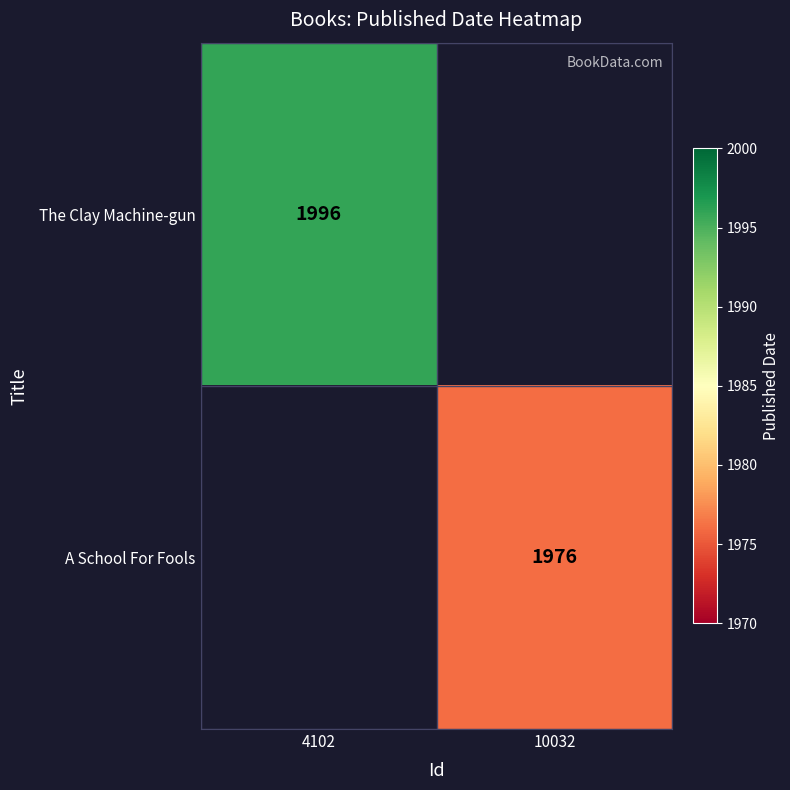

True or false: The Clay Machine-gun has a value of 2608 at 4102.

False